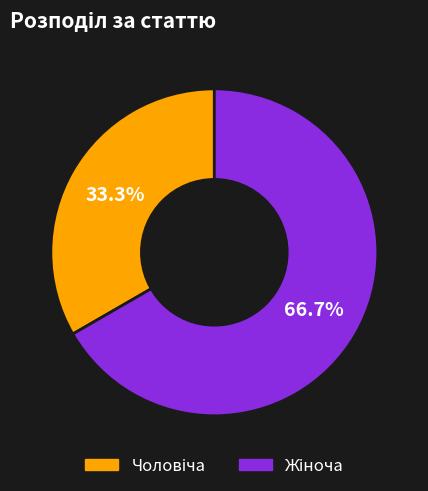

Is there a majority slice in this chart?

Yes